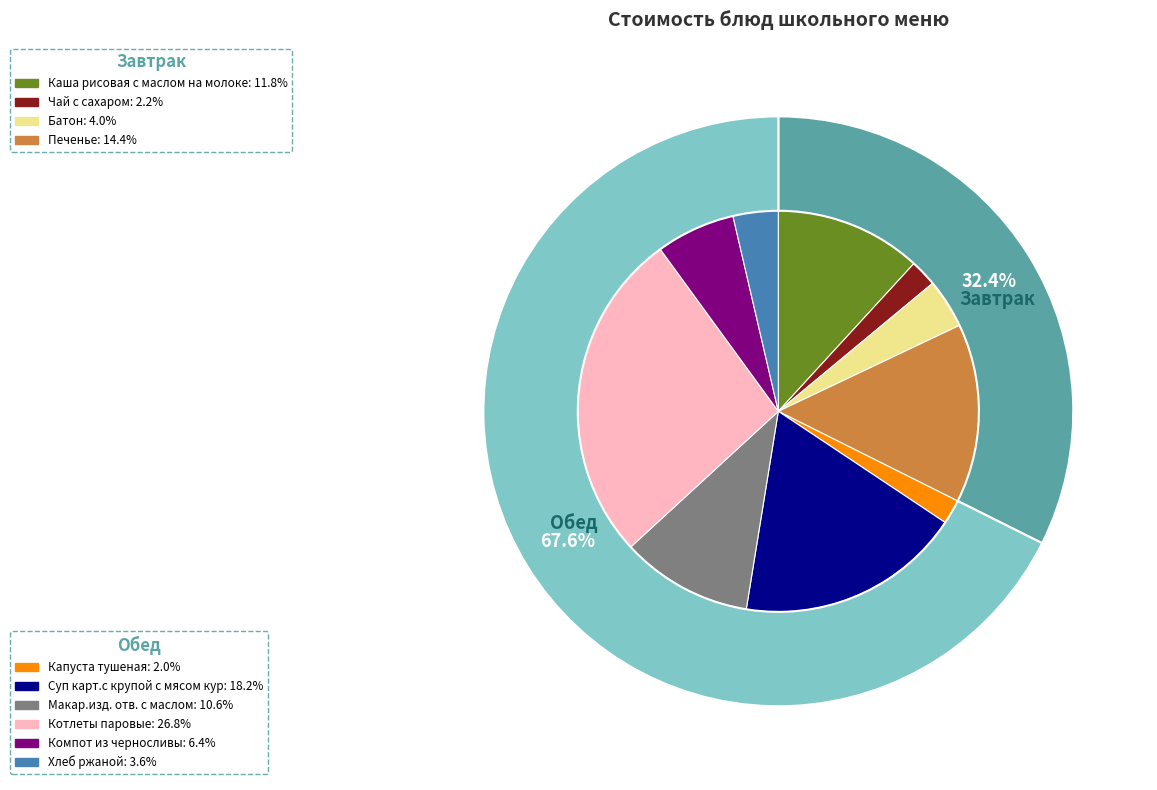

How many slices are in this pie chart?

10